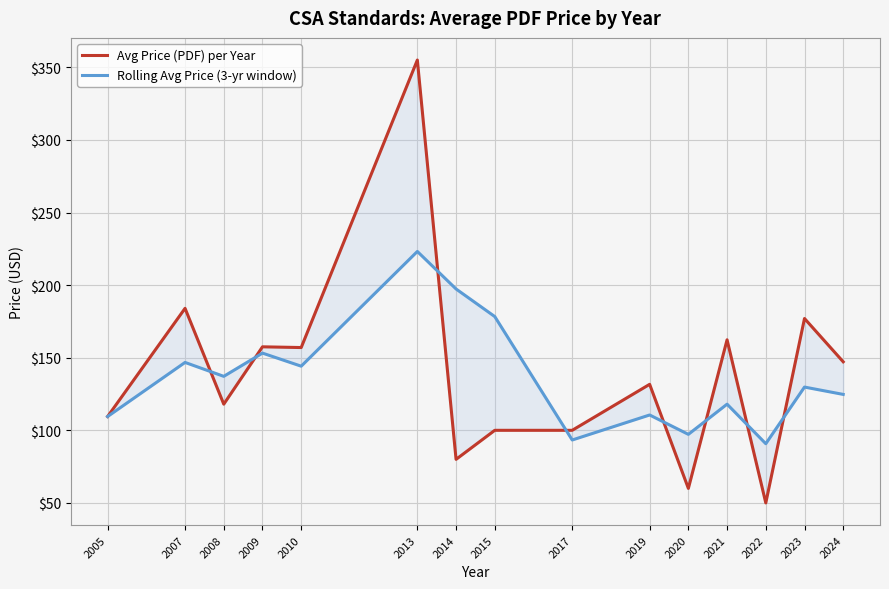

In Avg Price (PDF) per Year, how many points are lower than both neighbors (excluding endpoints)?

5